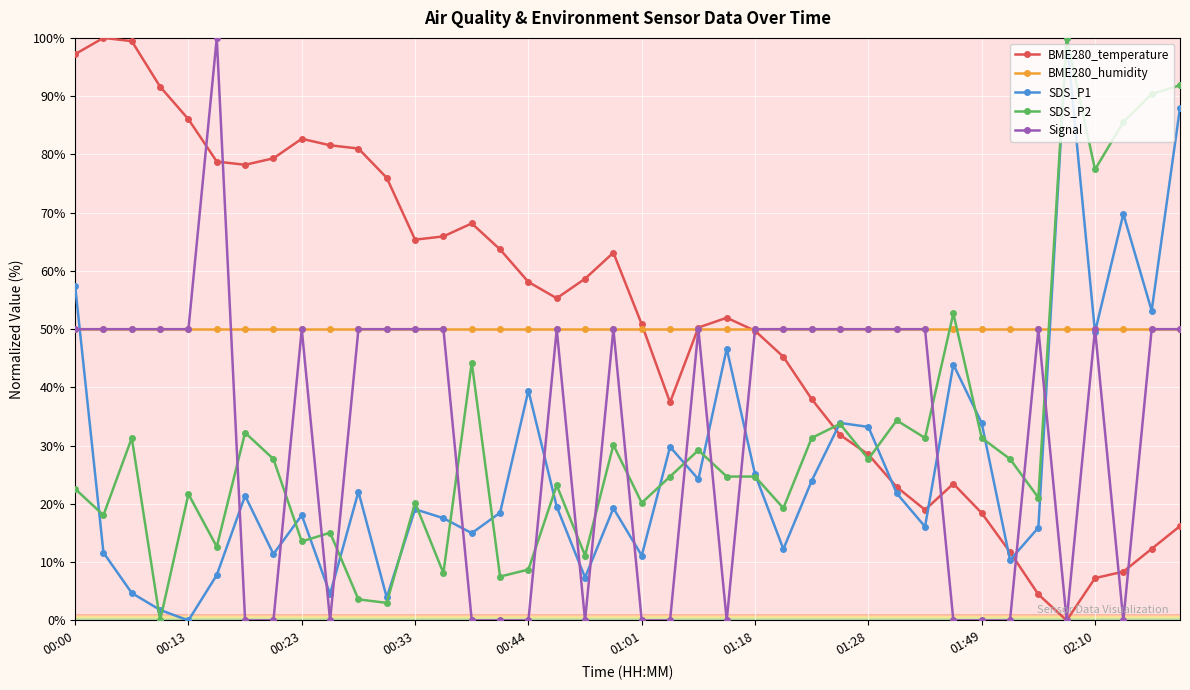

True or false: BME280_temperature has more than 2 interior local peaks.

True